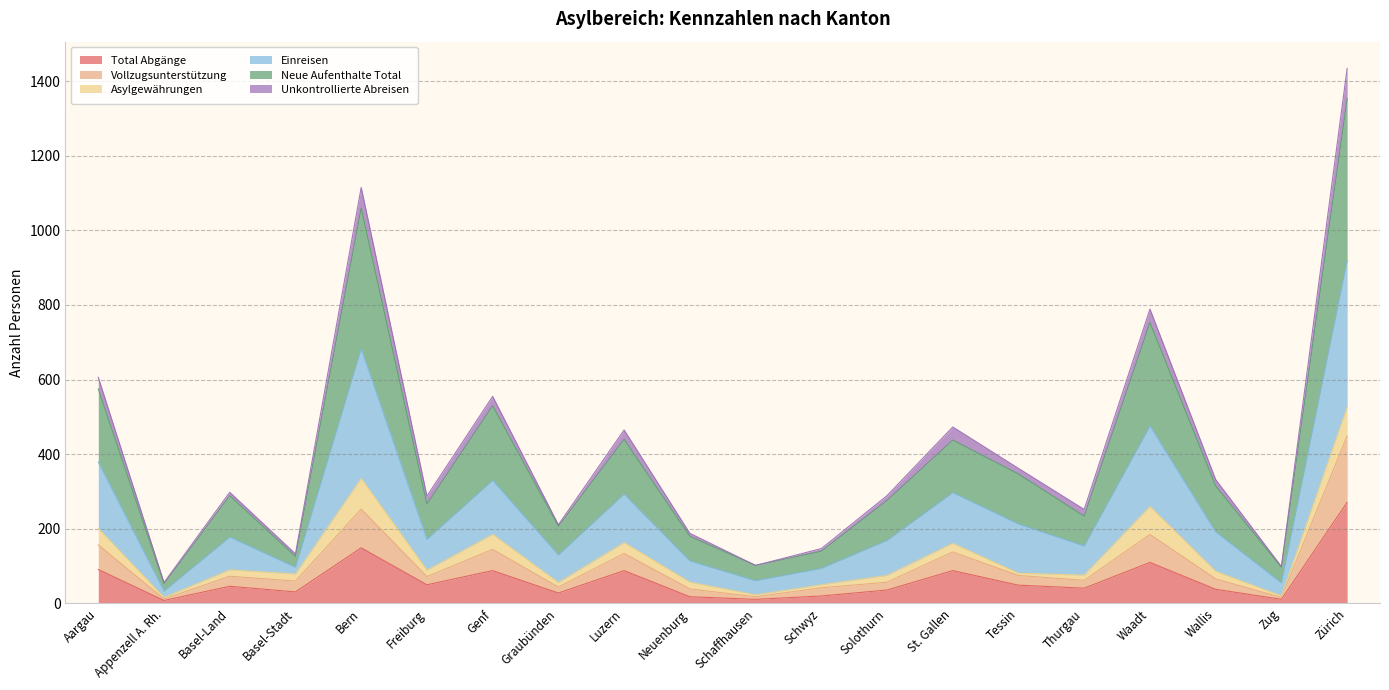

True or false: Einreisen has a value of 191 at St. Gallen.

False